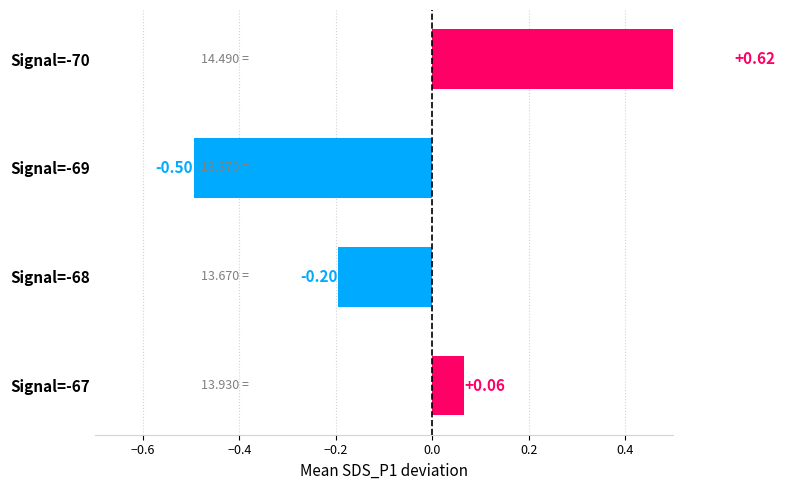

What is the change in value from Signal=-67 to Signal=-70?

+0.6